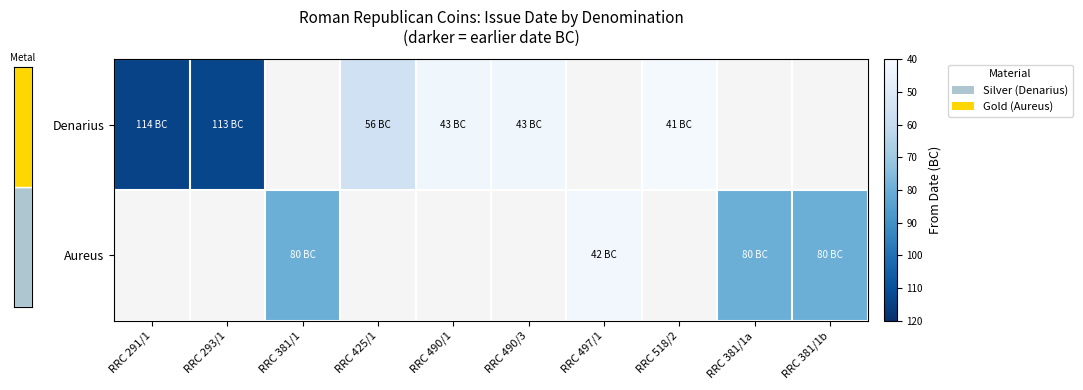

True or false: Denarius has a value of -19 at RRC 518/2.

False